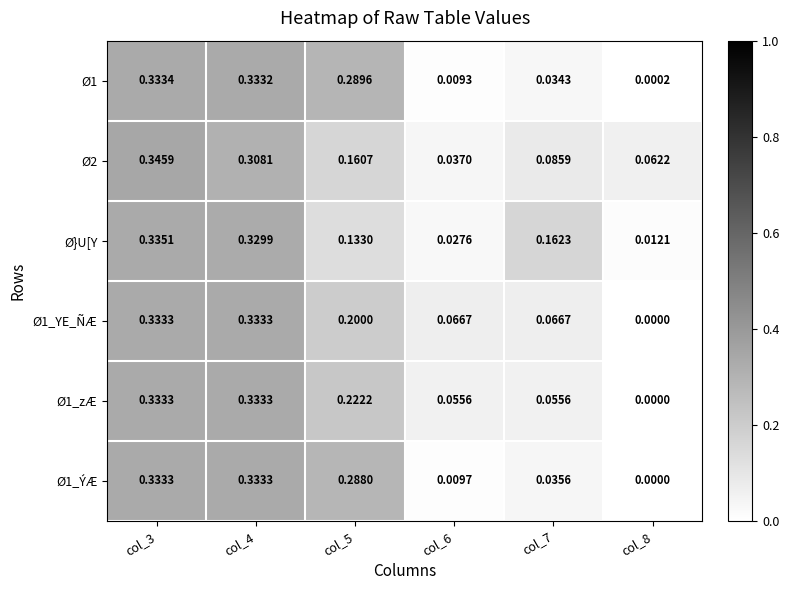

Which series changed the most between col_7 and col_8?

Ø}U[Y